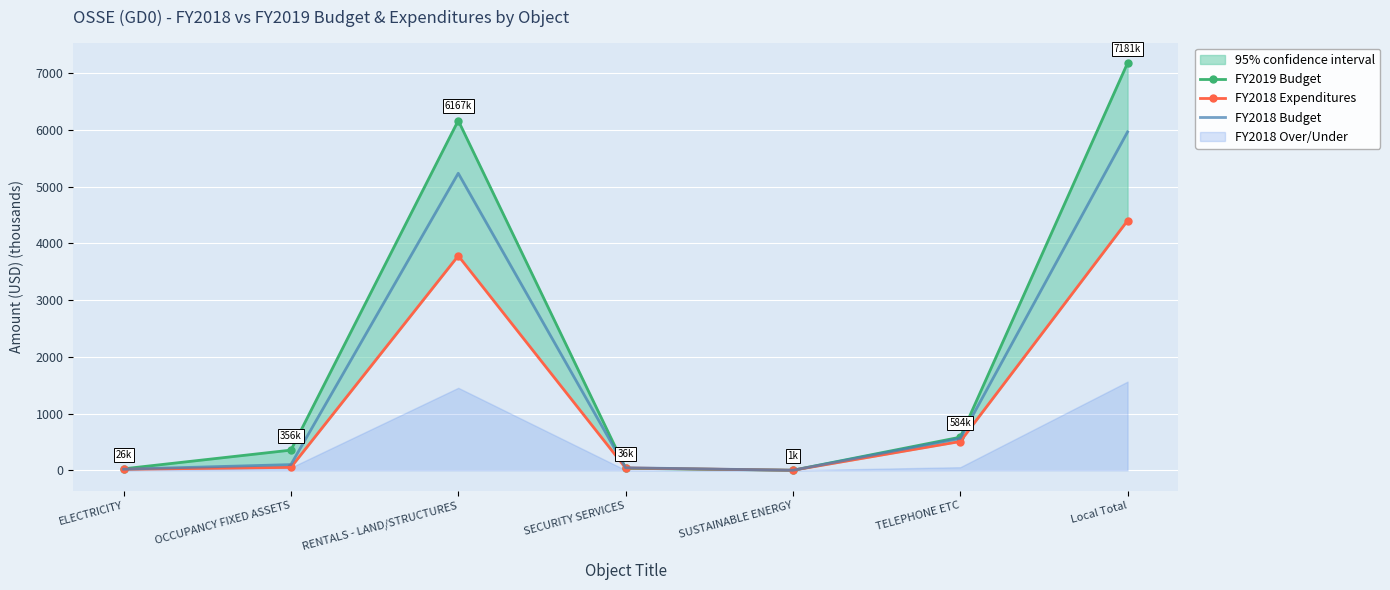

What is the average value of the FY2019 Budget series?

2050.2